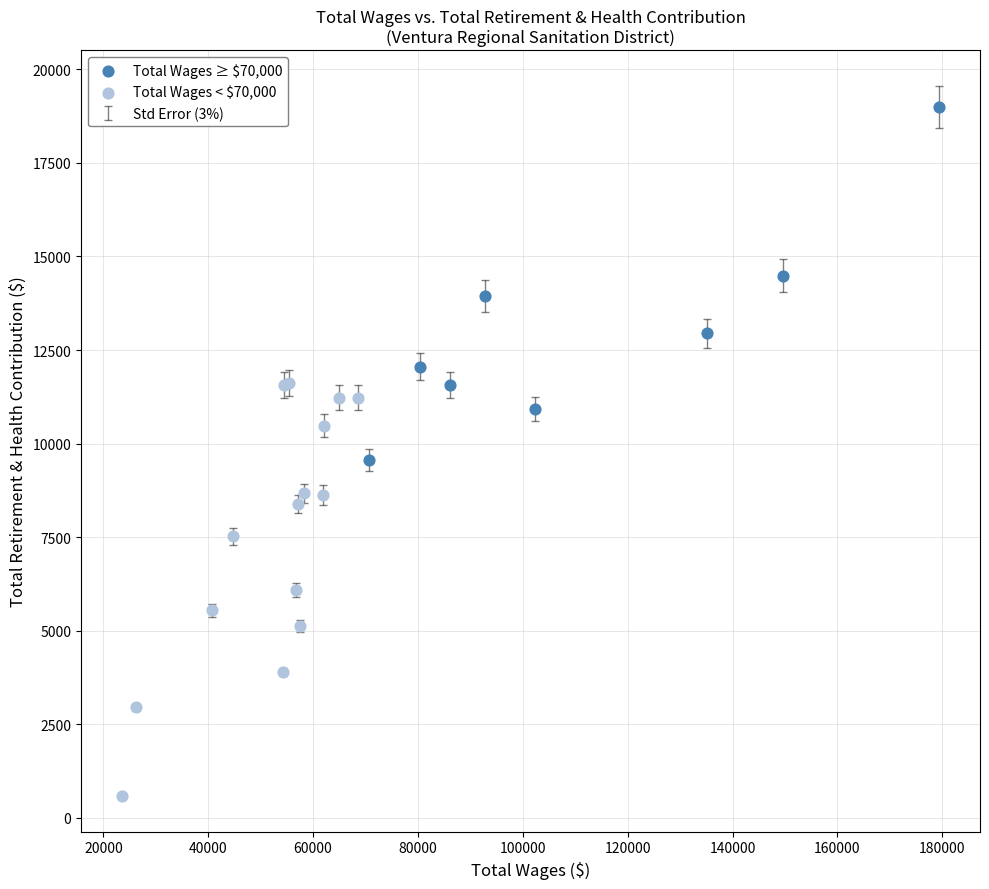

Which series contains the lowest Y value?

Total Wages < $70,000